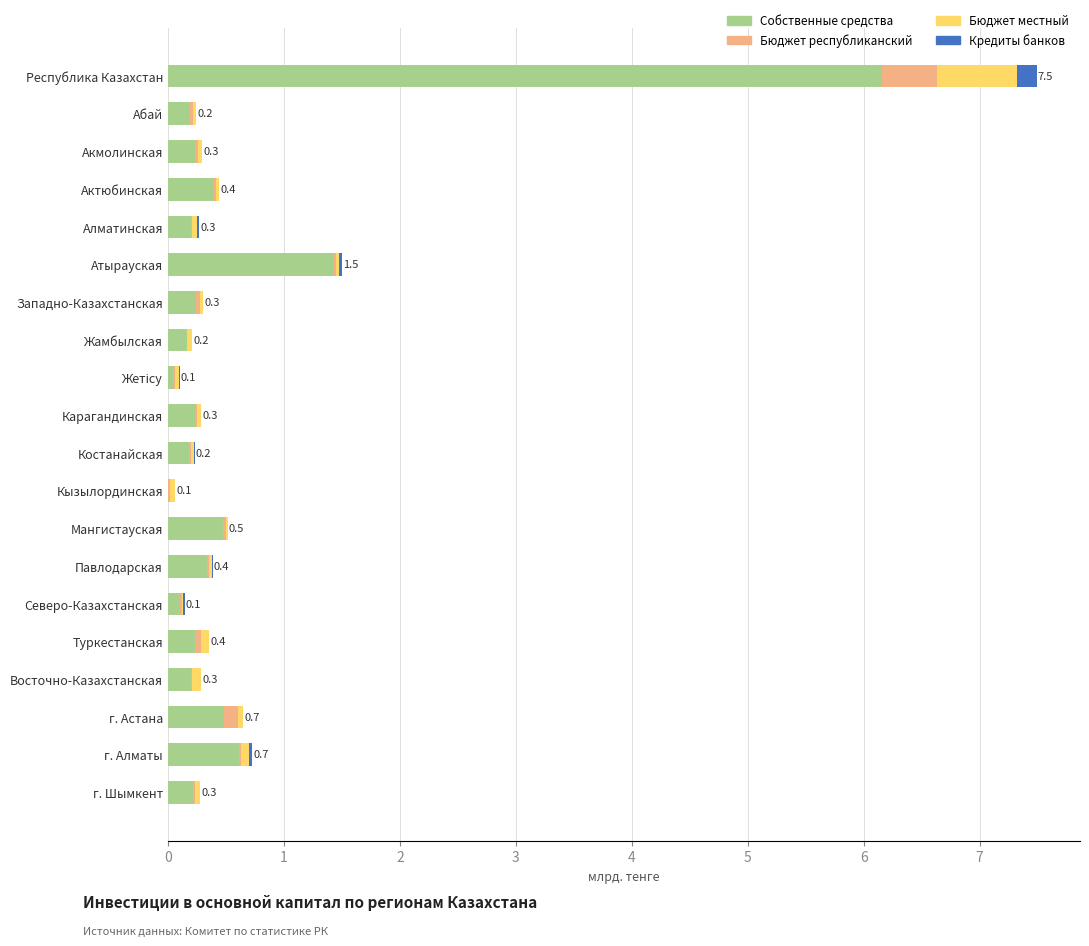

What is the sum of all Собственные средства values?

12.1